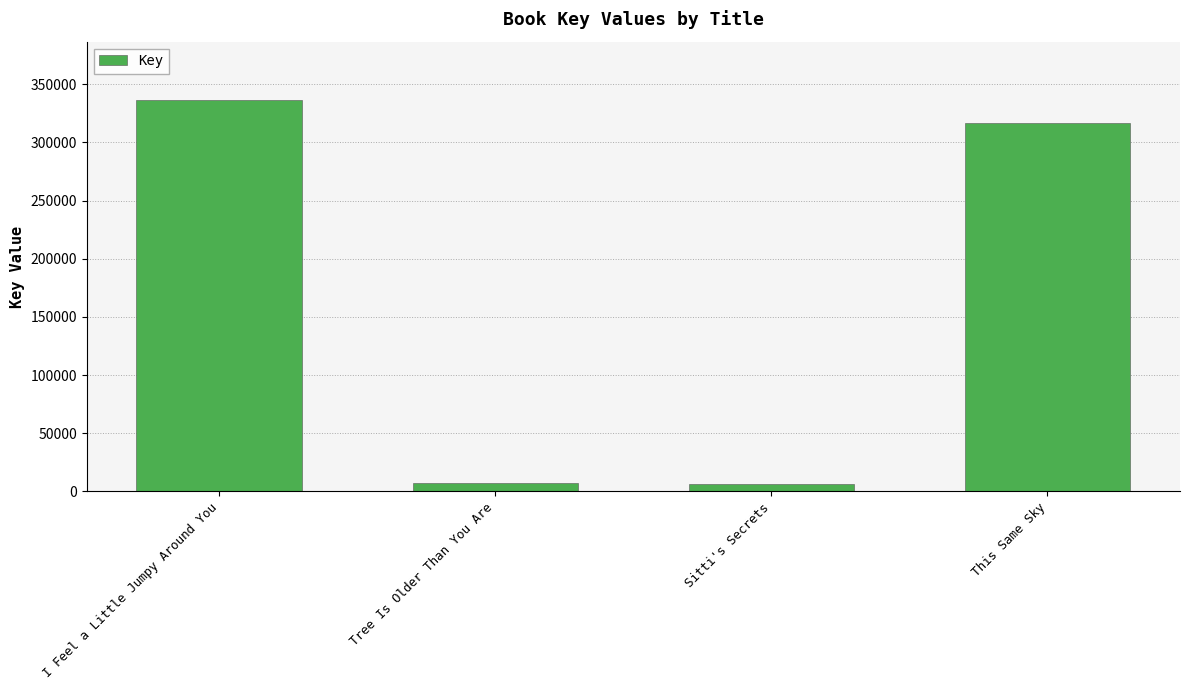

Which has a higher value, I Feel a Little Jumpy Around You or This Same Sky?

I Feel a Little Jumpy Around You